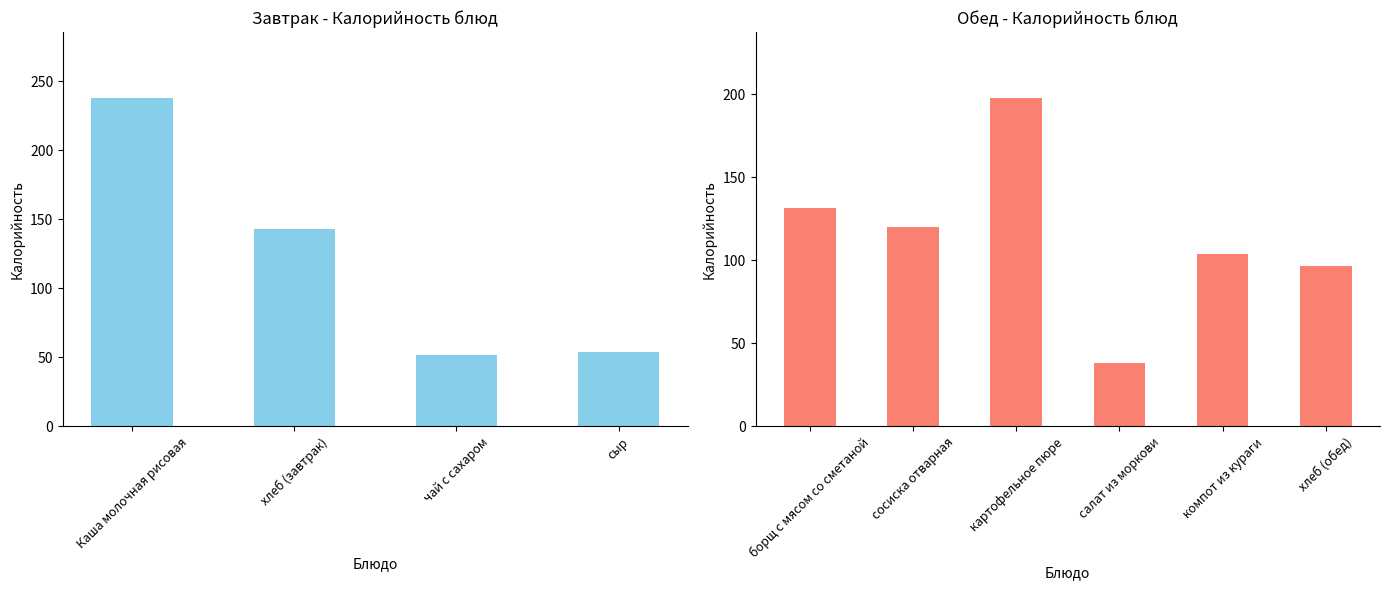

Does the chart contain any negative values?

No